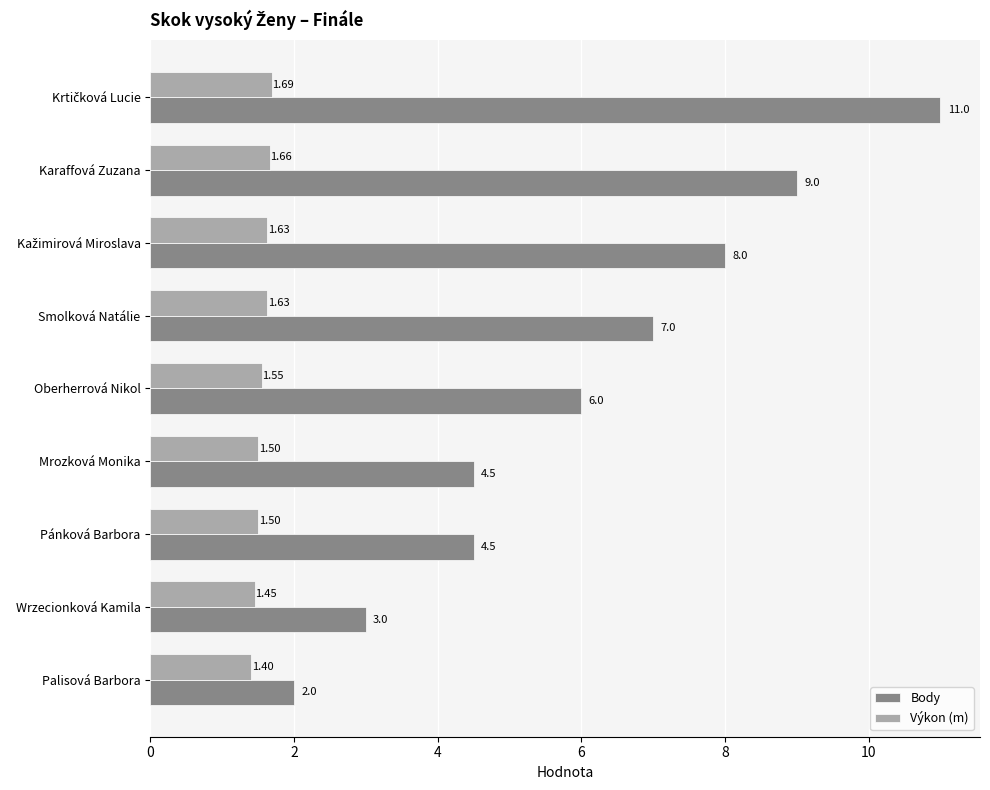

What is the difference between the highest and lowest values at Mrozková Monika?

3.0